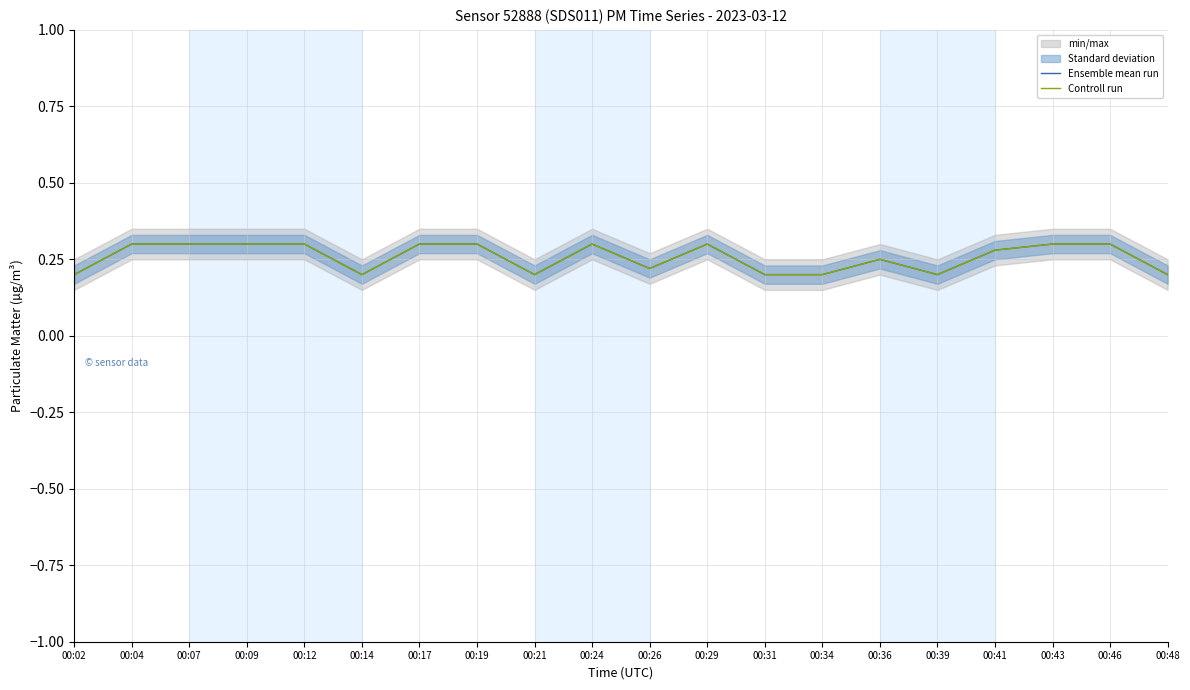

Reading left to right, list all the values displayed in this chart.

Ensemble mean run: 00:02=0.2	00:04=0.3	00:07=0.3	00:09=0.3	00:12=0.3	00:14=0.2	00:17=0.3	00:19=0.3	00:21=0.2	00:24=0.3	00:26=0.2	00:29=0.3	00:31=0.2	00:34=0.2	00:36=0.2	00:39=0.2	00:41=0.3	00:43=0.3	00:46=0.3	00:48=0.2
Controll run: 00:02=0.2	00:04=0.3	00:07=0.3	00:09=0.3	00:12=0.3	00:14=0.2	00:17=0.3	00:19=0.3	00:21=0.2	00:24=0.3	00:26=0.2	00:29=0.3	00:31=0.2	00:34=0.2	00:36=0.2	00:39=0.2	00:41=0.3	00:43=0.3	00:46=0.3	00:48=0.2